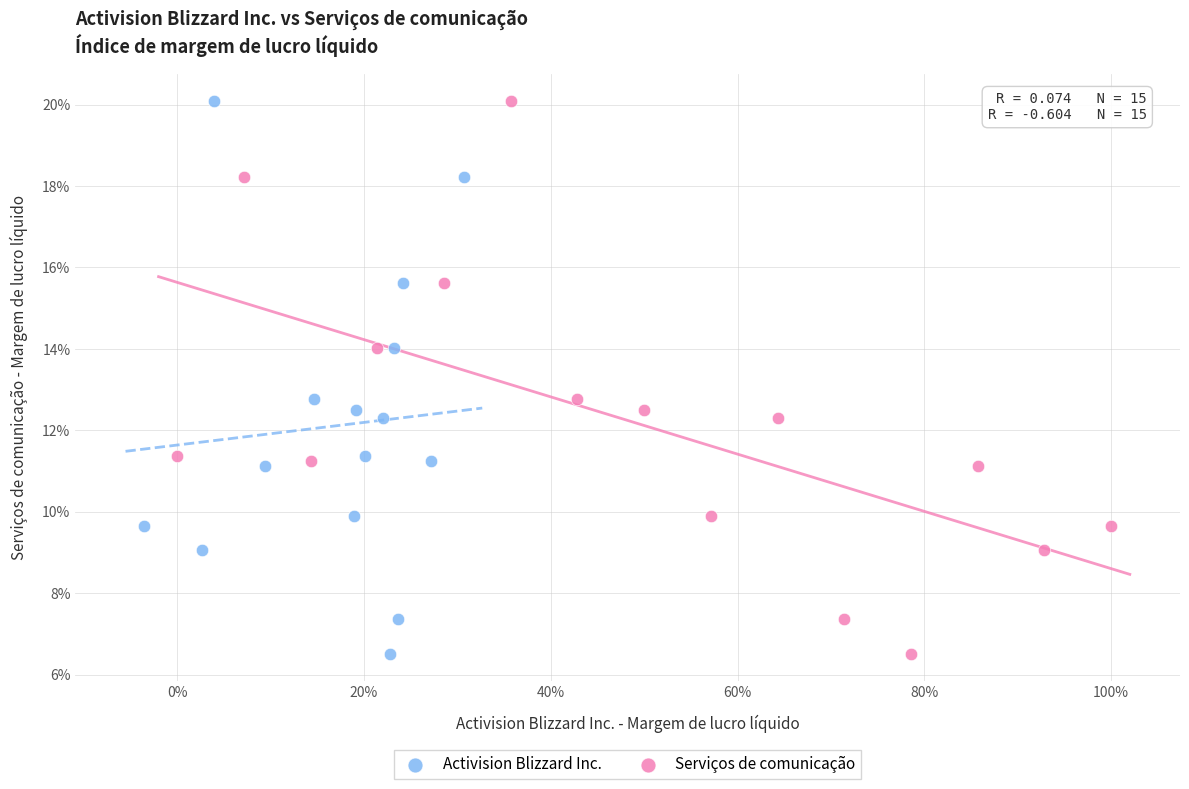

What are all the series names shown in the legend?

Activision Blizzard Inc., Serviços de comunicação